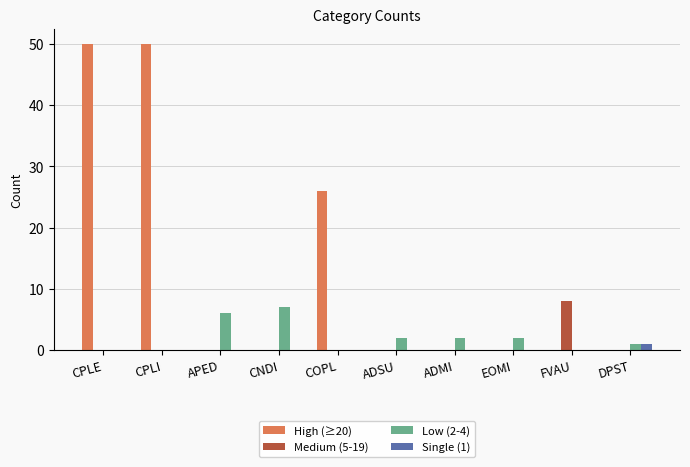

Count the number of categories in the chart.

10